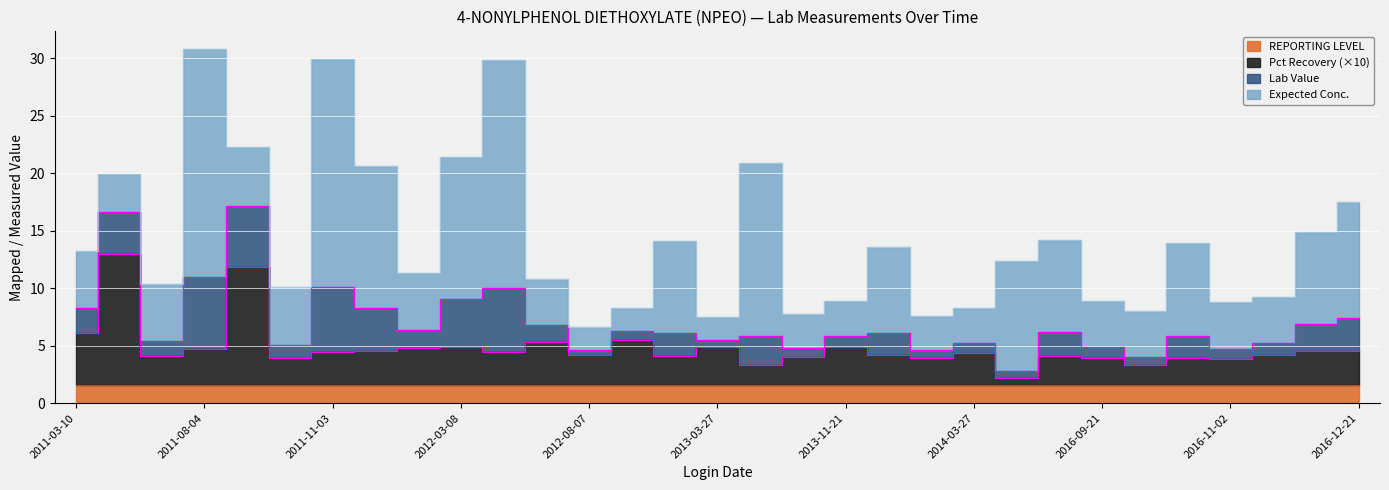

Reading right to left, extract all data points from this chart.

Lab Value: 2.9	2.4	1.0	0.9	1.9	0.7	0.9	2.0	0.6	0.8	0.7	1.9	1.0	0.7	2.5	0.7	2.0	0.8	0.5	1.5	5.6	4.1	1.6	3.7	5.7	1.2	5.3	6.2	1.3	3.7	2.2
Expected Conc.: 10.0	8.0	4.0	4.0	8.0	4.0	4.0	8.0	9.6	3.0	3.0	7.5	3.0	3.0	15.0	2.0	8.0	2.0	2.0	4.0	19.8	12.4	5.0	12.4	19.8	5.0	5.1	19.8	5.0	3.2	5.0
Pct Recovery: 0.3	0.3	0.3	0.2	0.2	0.2	0.2	0.3	0.1	0.3	0.2	0.3	0.3	0.2	0.2	0.3	0.2	0.4	0.3	0.4	0.3	0.3	0.3	0.3	0.3	0.2	1.0	0.3	0.3	1.1	0.4
REPORTING LEVEL: 1.6	1.6	1.6	1.6	1.6	1.6	1.6	1.6	1.6	1.6	1.6	1.6	1.6	1.6	1.6	1.6	1.6	1.6	1.6	1.6	1.6	1.6	1.6	1.6	1.6	1.6	1.6	1.6	1.6	1.6	1.6